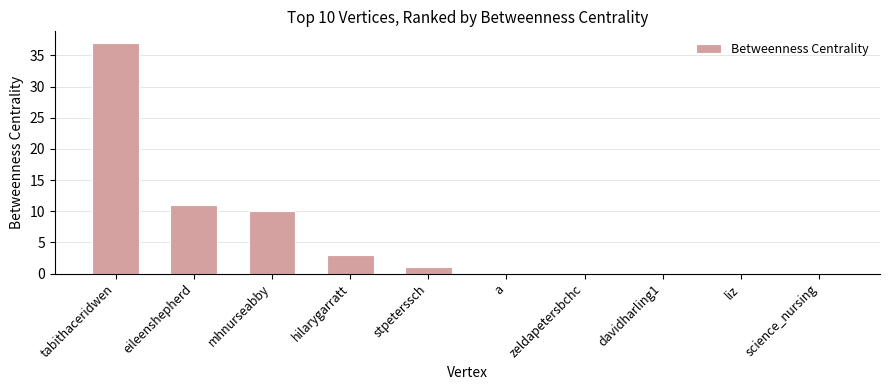

True or false: the data shows 0 at a.

True